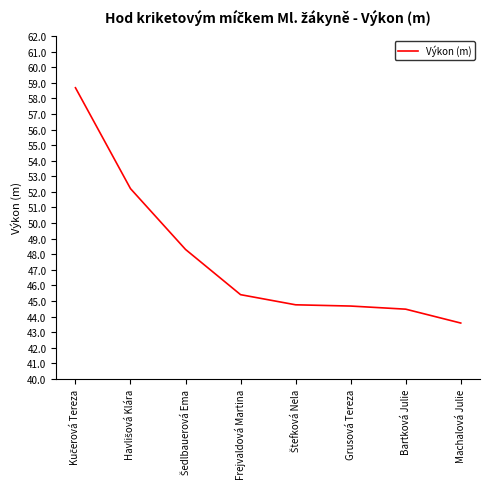

What position from the left is Grusová Tereza?

6